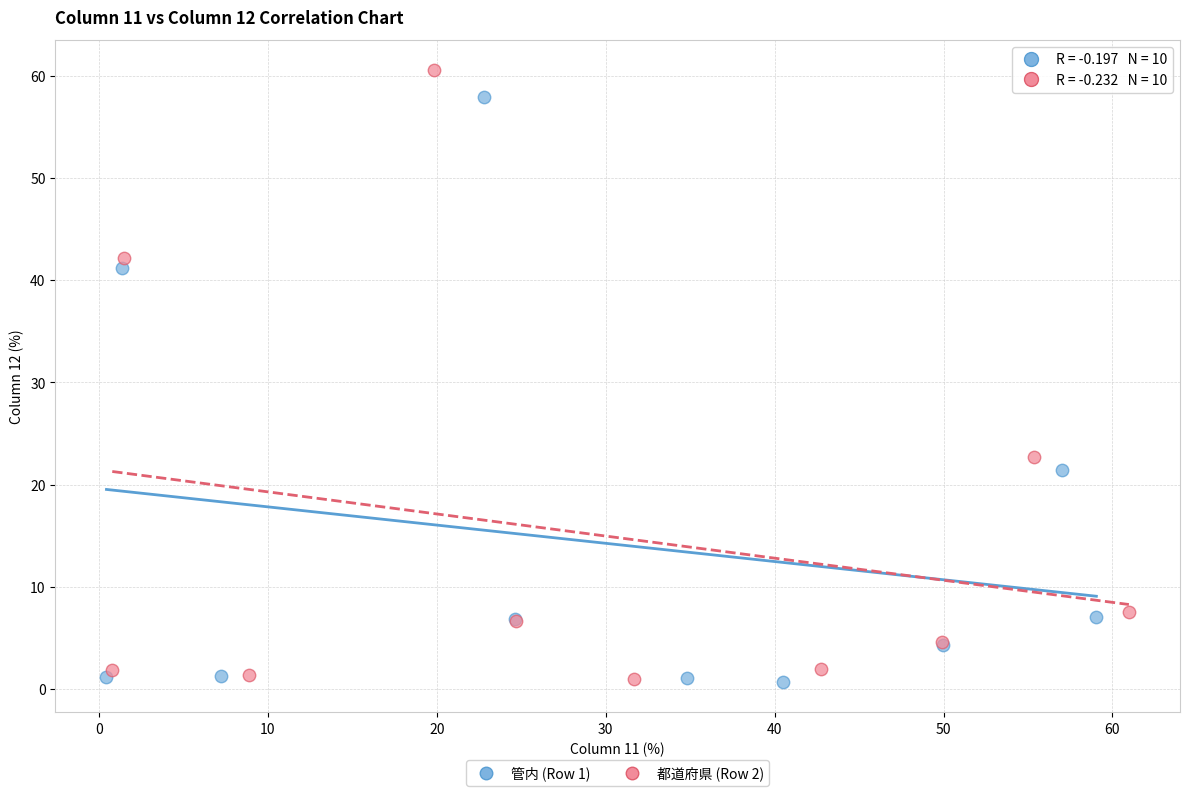

Which series has the widest spread of Y values?

都道府県 (Row 2)